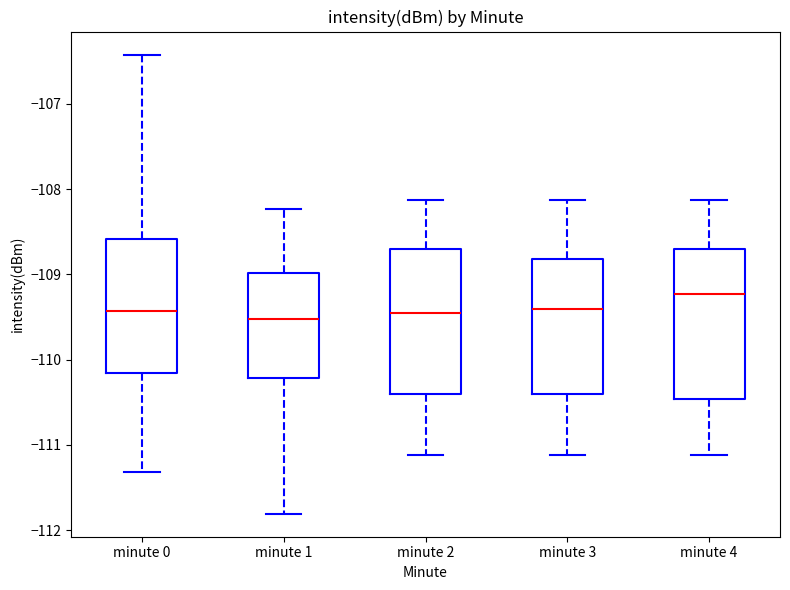

Reading left to right, transcribe this box plot: for each box, give where its median line is, the range the box spans, and where its two whiskers end, as read against the y-axis. The values are not printed on the chart, so give them approximately, as read against the axis.

minute 0: median -109.4, box -110.2 to -108.6, whiskers -111.3 to -106.4
minute 1: median -109.5, box -110.2 to -109.0, whiskers -111.8 to -108.2
minute 2: median -109.5, box -110.4 to -108.7, whiskers -111.1 to -108.1
minute 3: median -109.4, box -110.4 to -108.8, whiskers -111.1 to -108.1
minute 4: median -109.2, box -110.5 to -108.7, whiskers -111.1 to -108.1